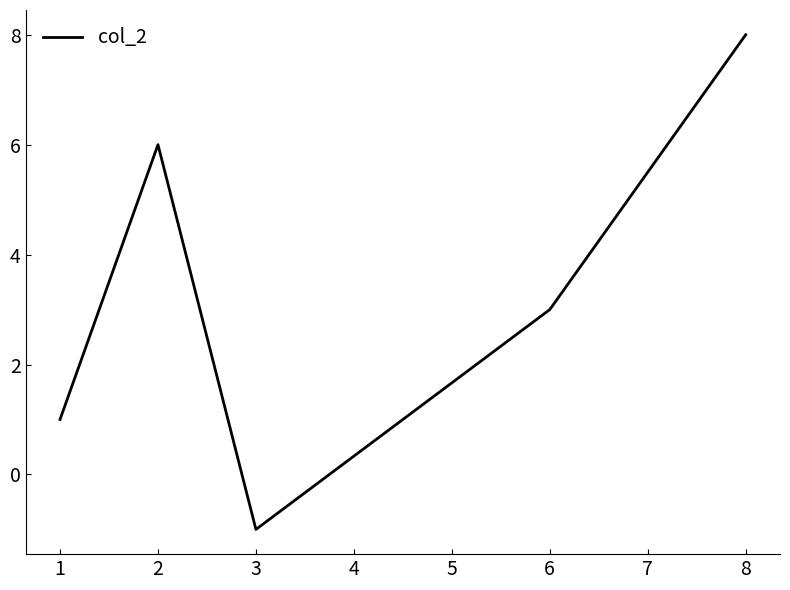

The chart shows a value of 8 at 8. True or false?

True